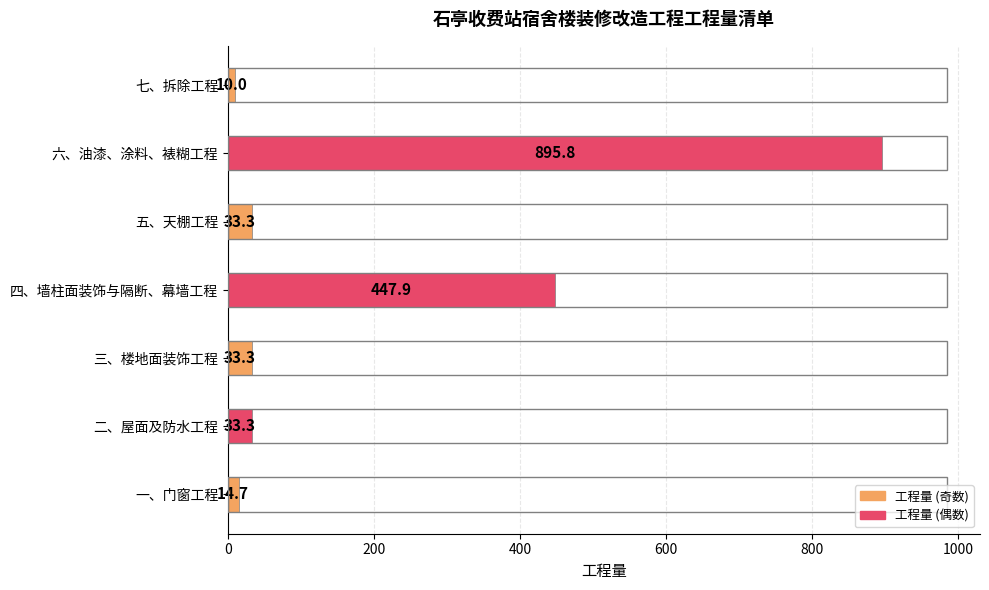

Where is the data nearest to the value 452?

四、墙柱面装饰与隔断、幕墙工程